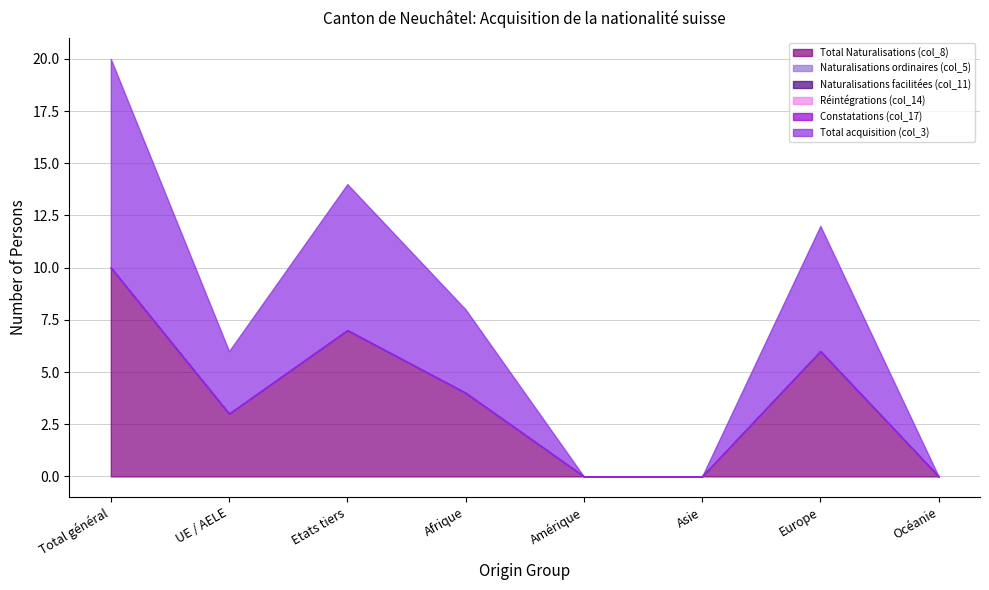

The Total acquisition (col_3) series shows 10 at Europe. True or false?

False